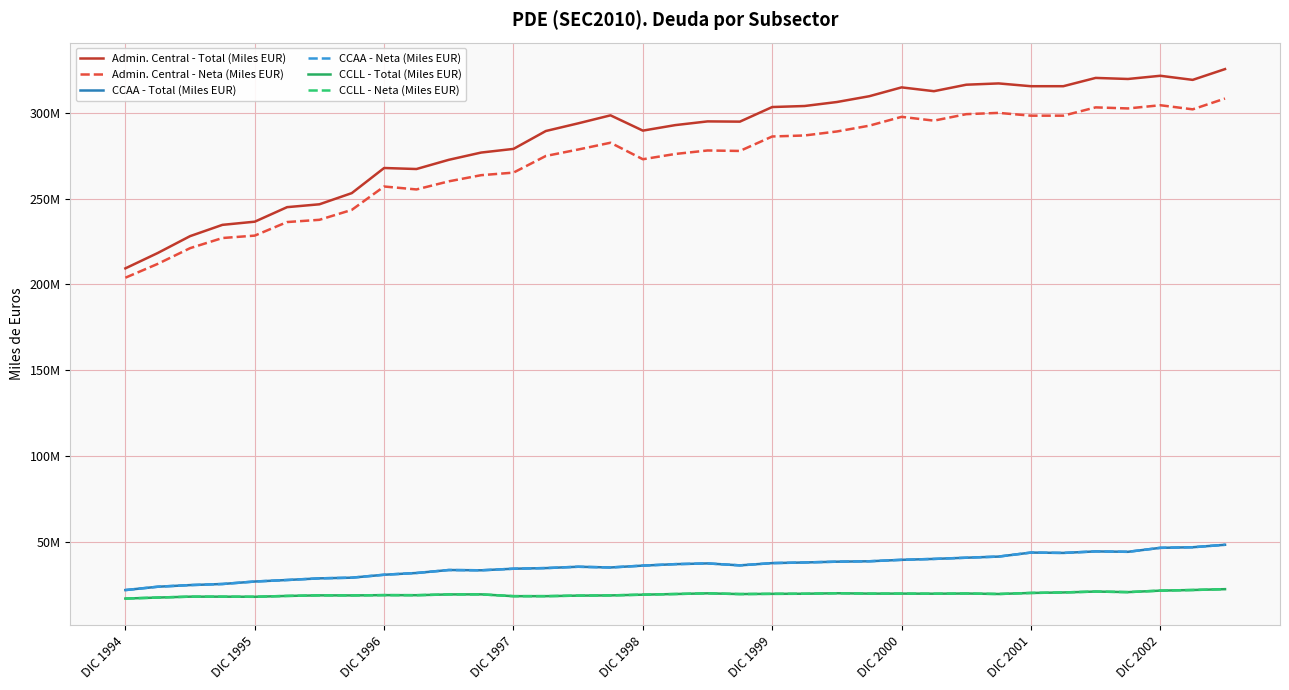

Does the chart have visible grid lines?

Yes